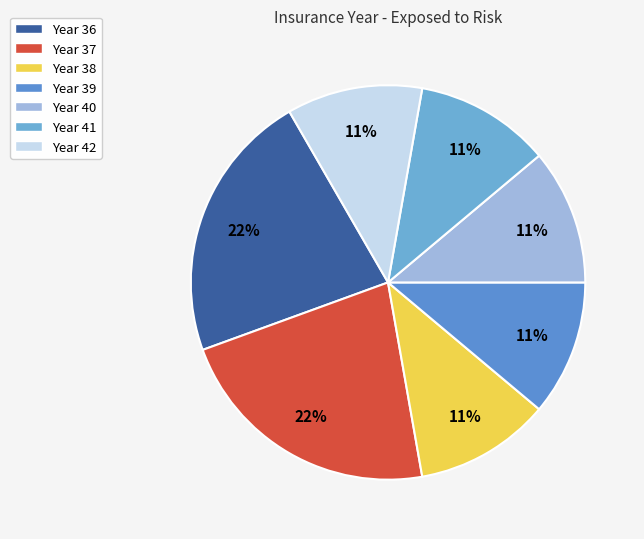

True or false: Year 39 accounts for 17% of the total.

False